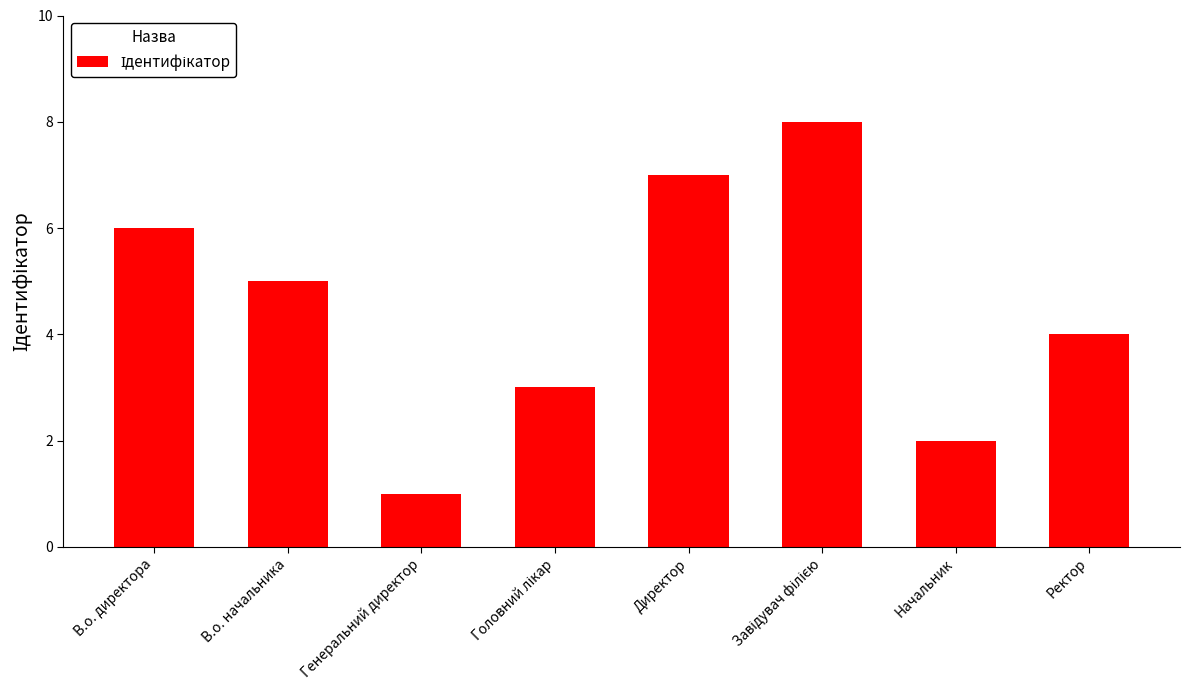

Reading left to right, extract all data points from this chart.

6	5	1	3	7	8	2	4